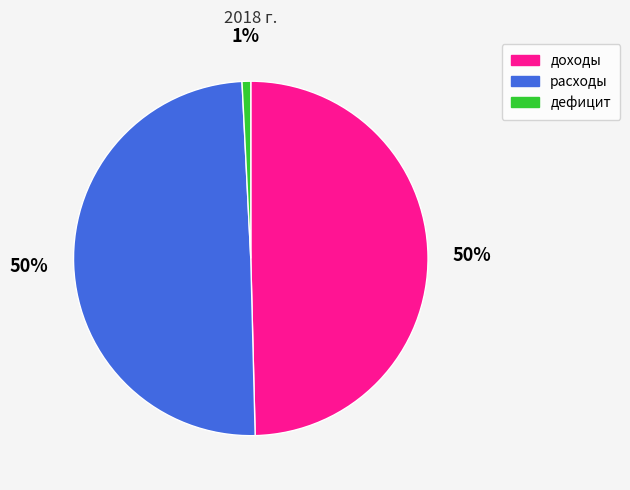

Does расходы account for over 50% of the chart?

No